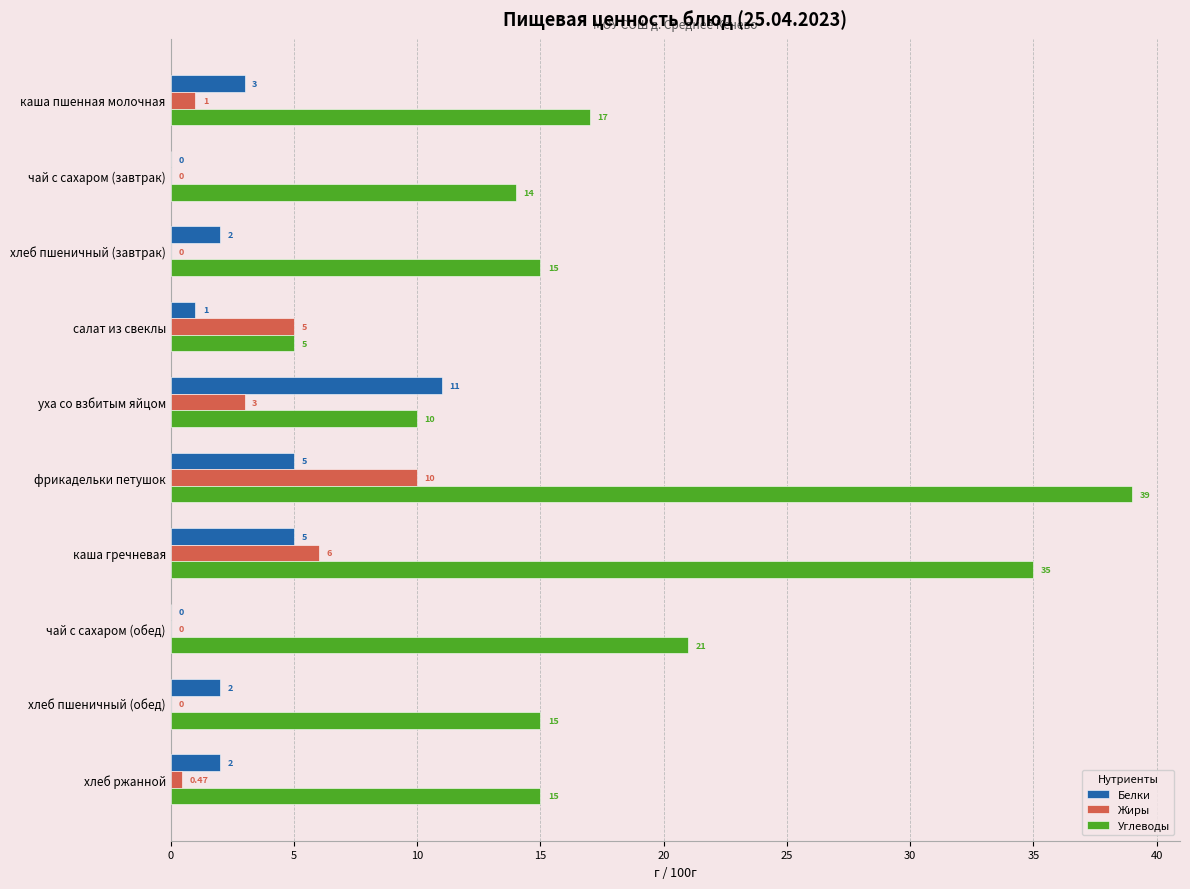

Which series changed the most between чай с сахаром (завтрак) and хлеб пшеничный (обед)?

Белки